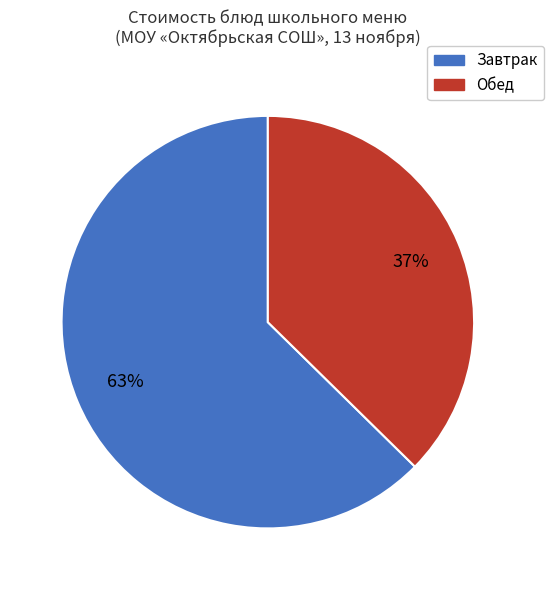

The Обед slice represents 37% of the pie. True or false?

True